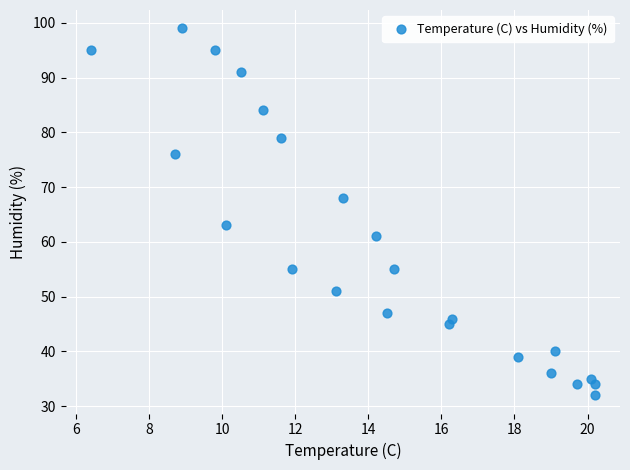

What is the range of Y values (max minus min)?

67